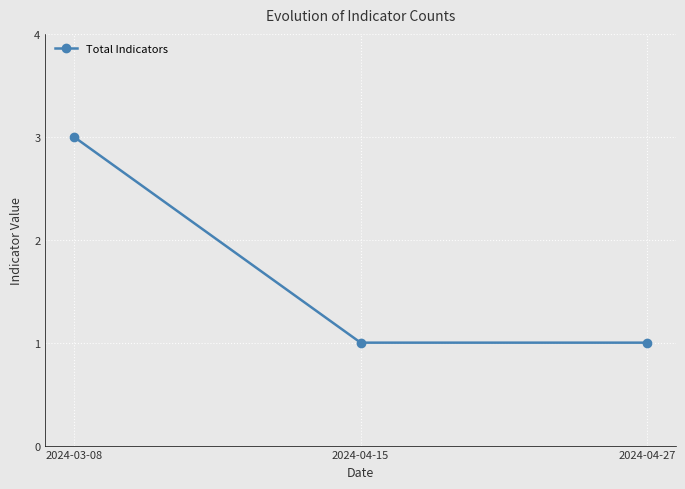

What is the sum of the values at 2024-03-08 and 2024-04-27?

4